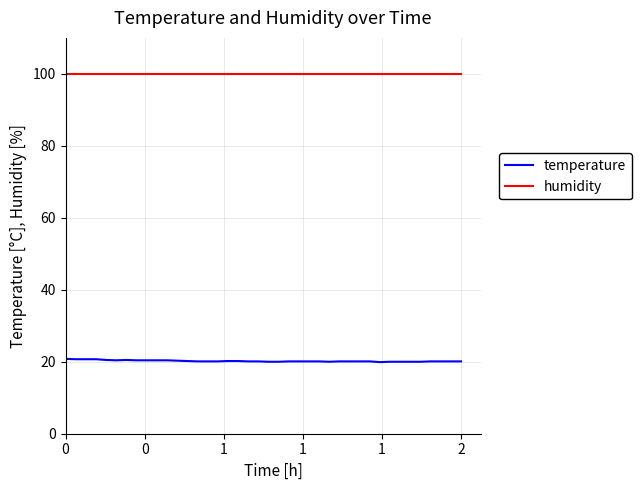

Which series has the largest range (max minus min)?

temperature